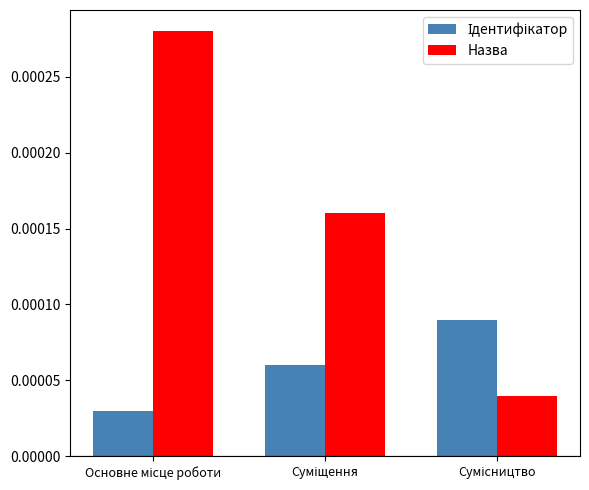

Which series has the largest total across all categories?

Назва